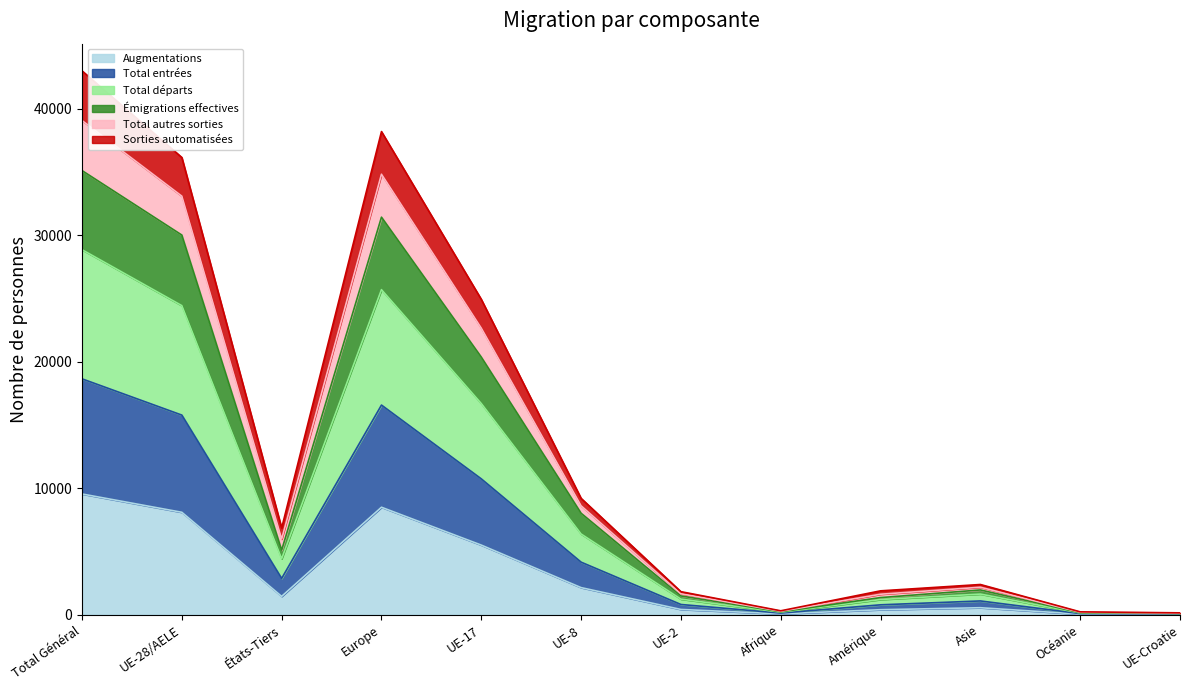

What is the maximum value for Augmentations?

9547